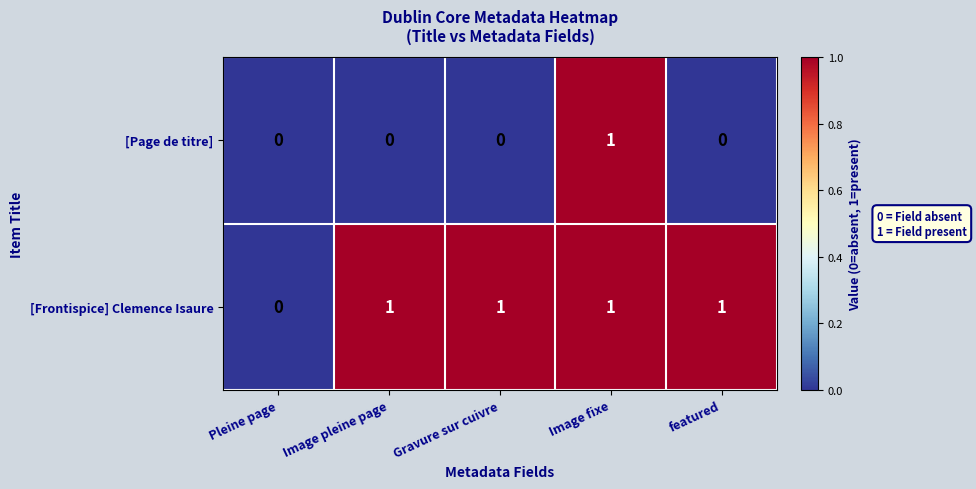

Reading left to right, transcribe all the data shown in this chart.

[Page de titre]: 0	0	0	1	0
[Frontispice] Clemence Isaure: 0	1	1	1	1